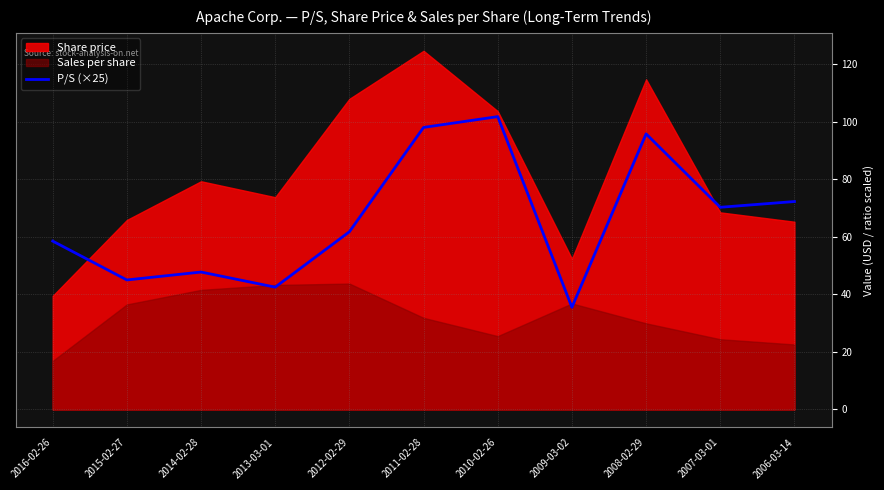

Which category has the highest value in the P/S (×25) series?

2010-02-26